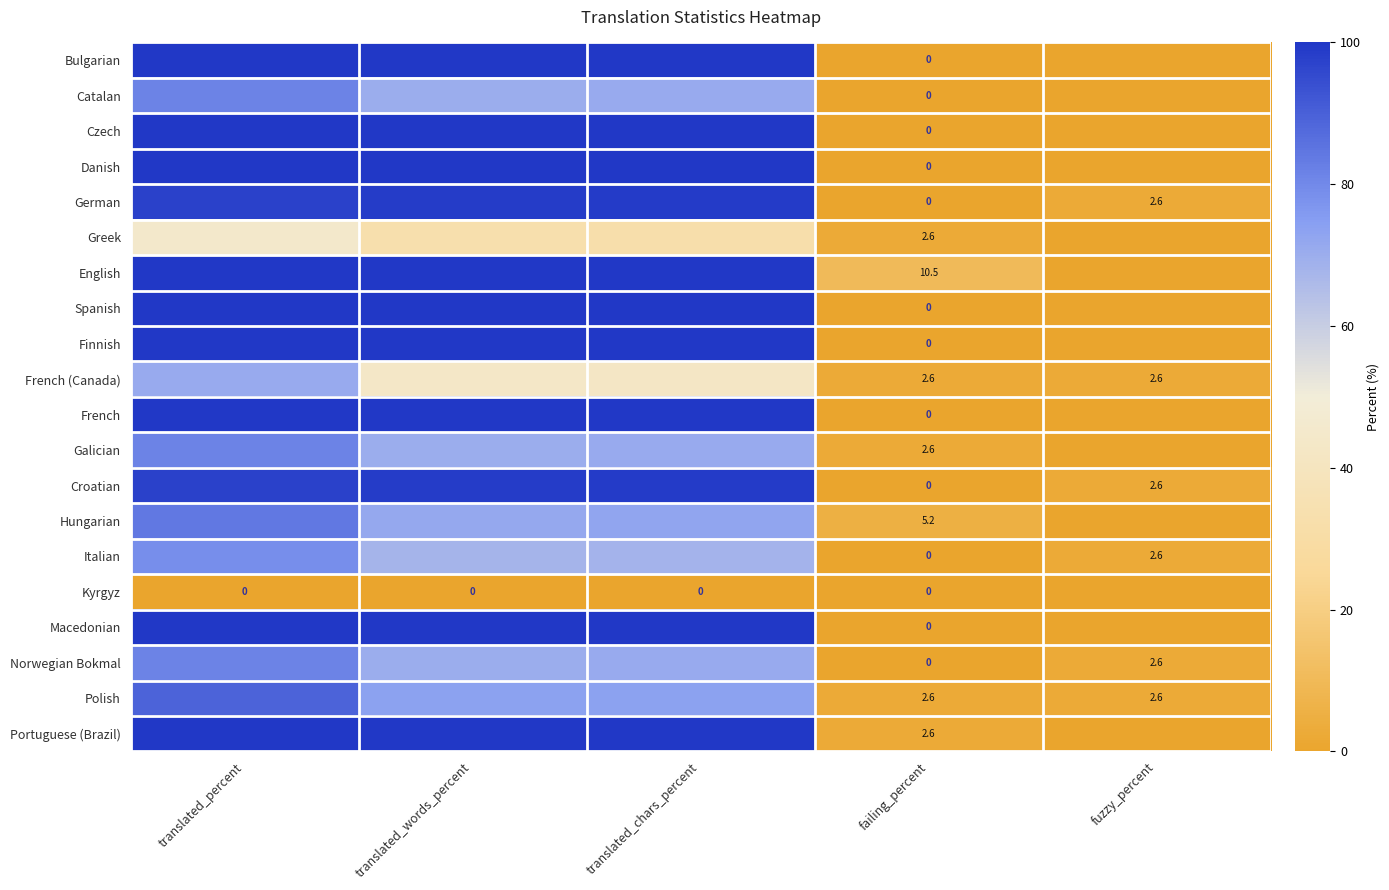

Is the value of Norwegian Bokmal at failing_percent greater than the value of Portuguese (Brazil) at failing_percent?

No